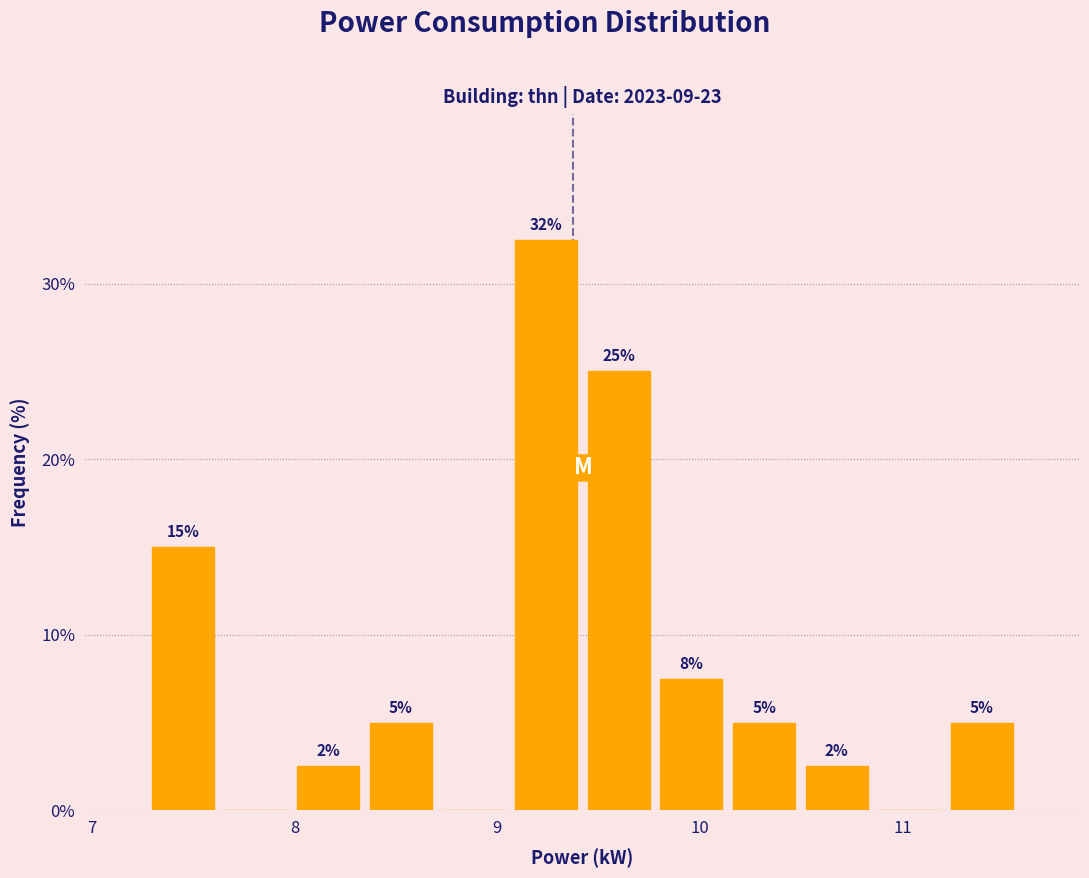

Read against the x-axis, roughly where is the centre of the tallest bar?

9.2